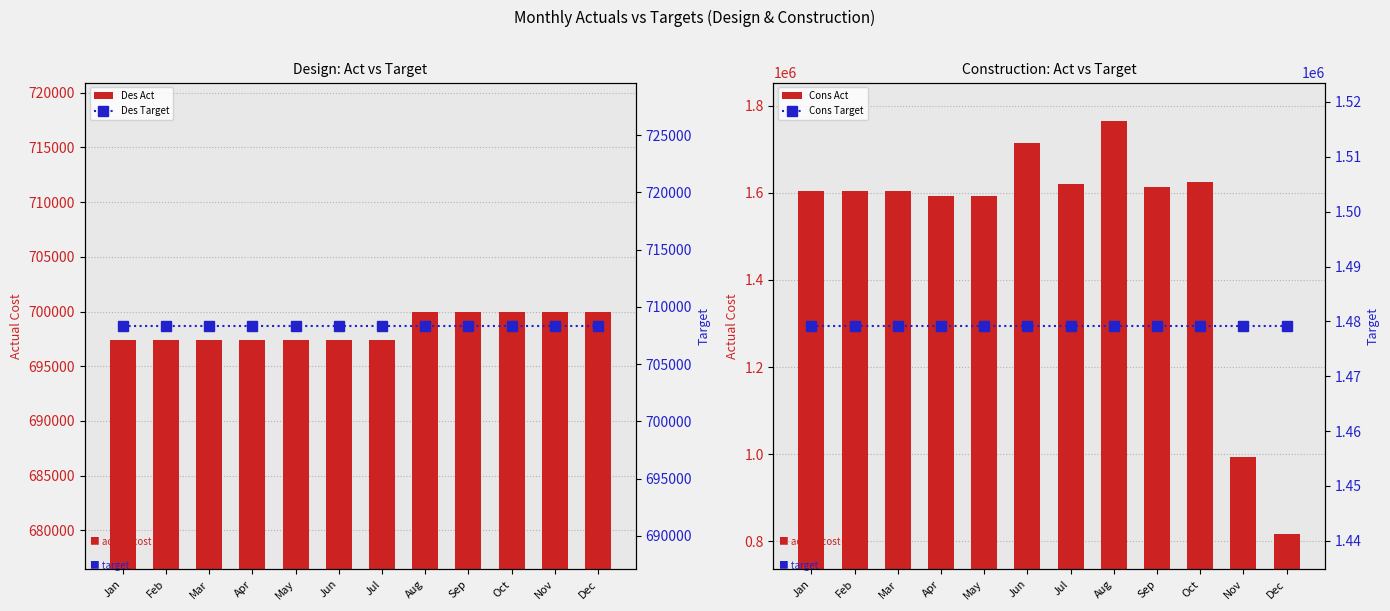

How many values in the Cons Act series exceed 1603791?

8